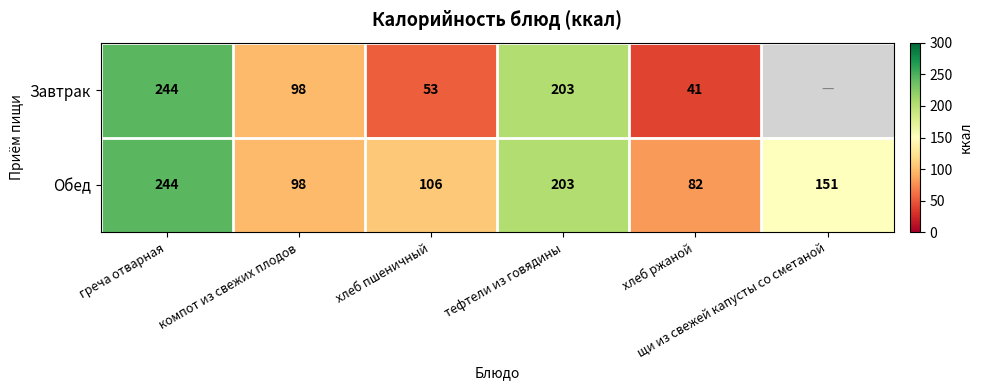

What is the difference between the maximum and second lowest values in the Обед series?

146